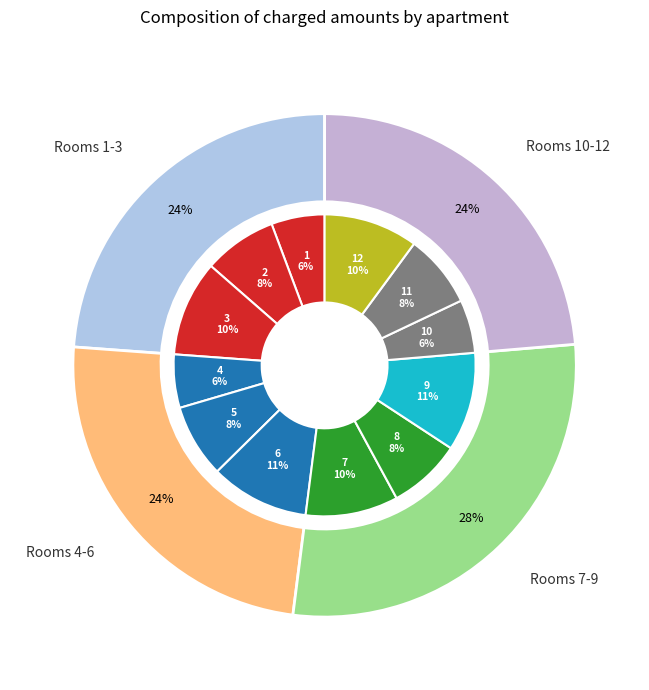

How many slices are in this pie chart?

12